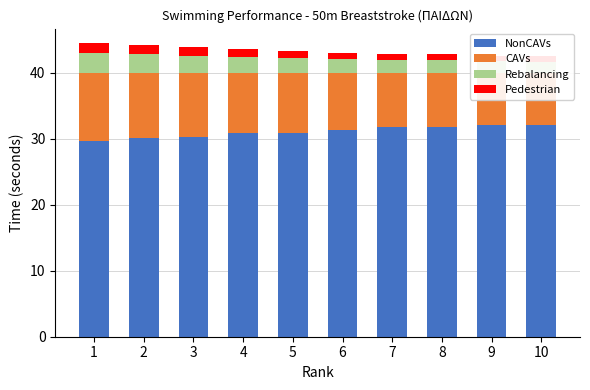

What is the maximum value shown in the chart?

32.1